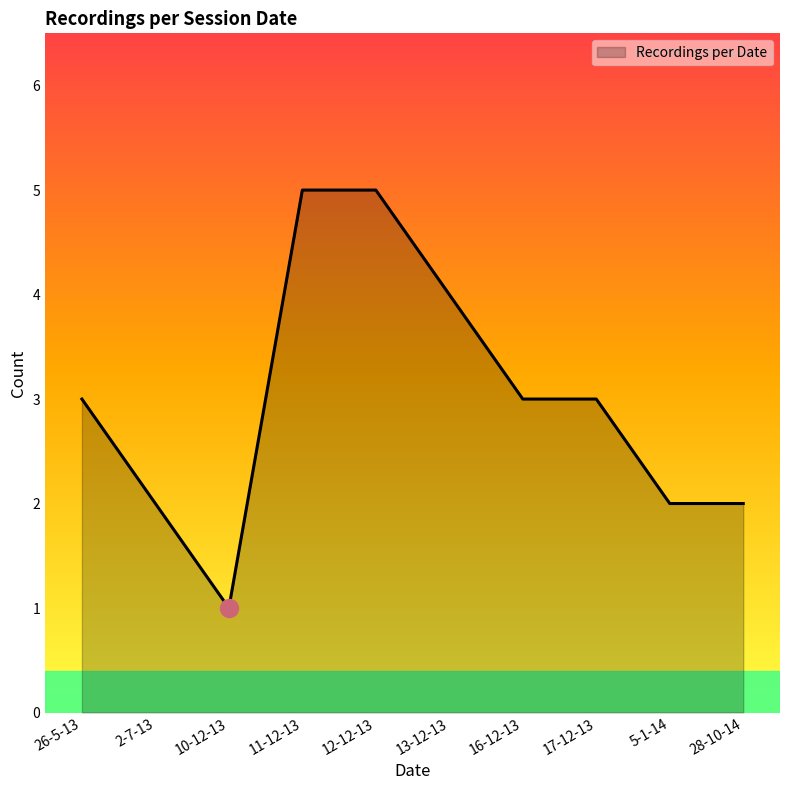

Count the number of categories in the chart.

10